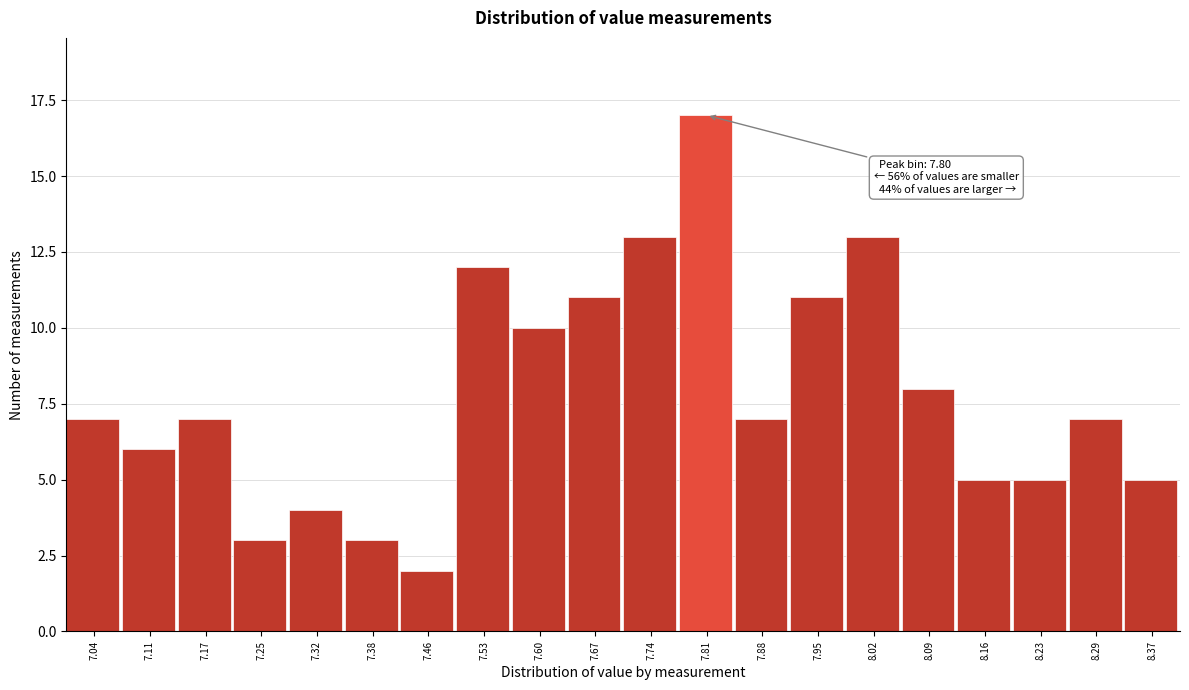

Over which range of the x-axis is the bar tallest?

7.77 to 7.84